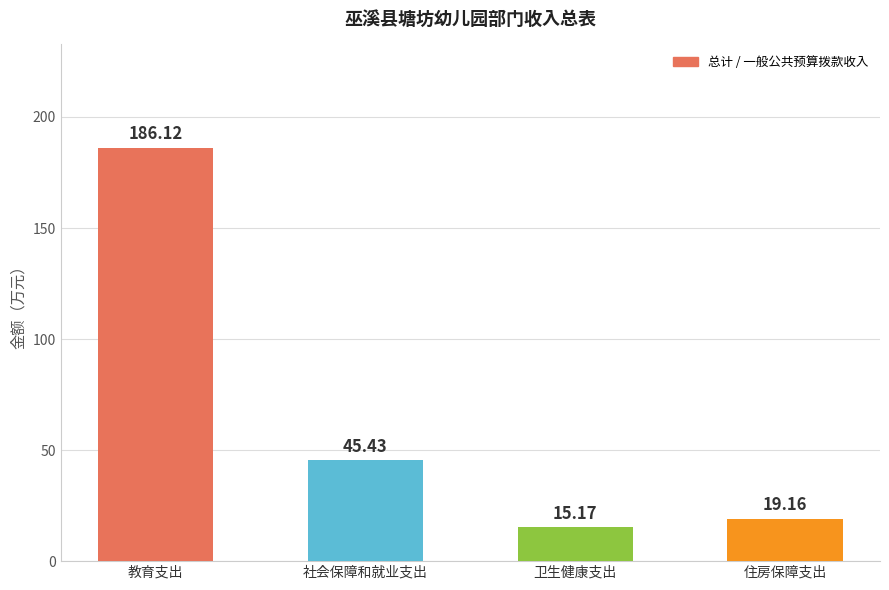

List the labels in order of value, smallest first.

卫生健康支出, 住房保障支出, 社会保障和就业支出, 教育支出